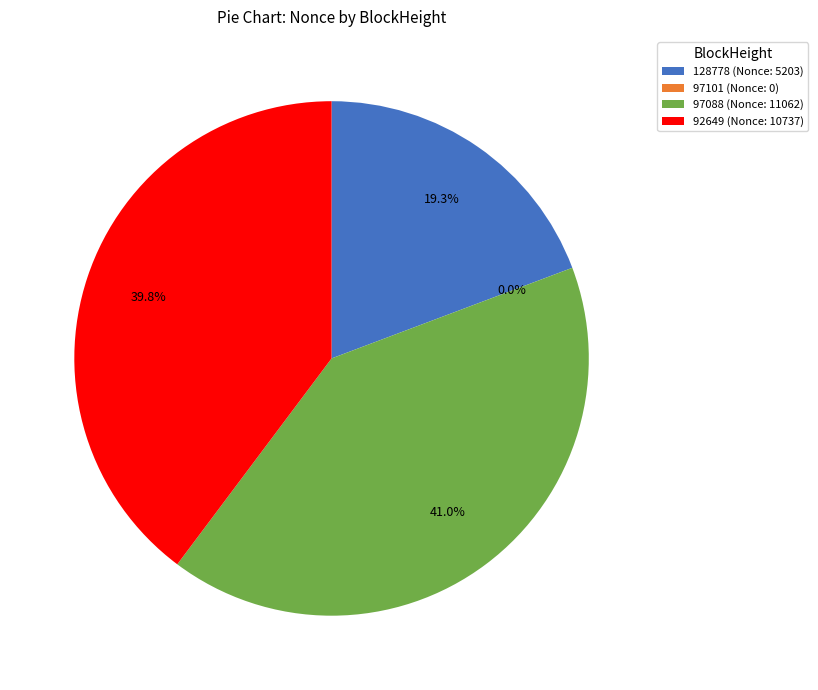

Which category has the biggest portion of the pie?

97088